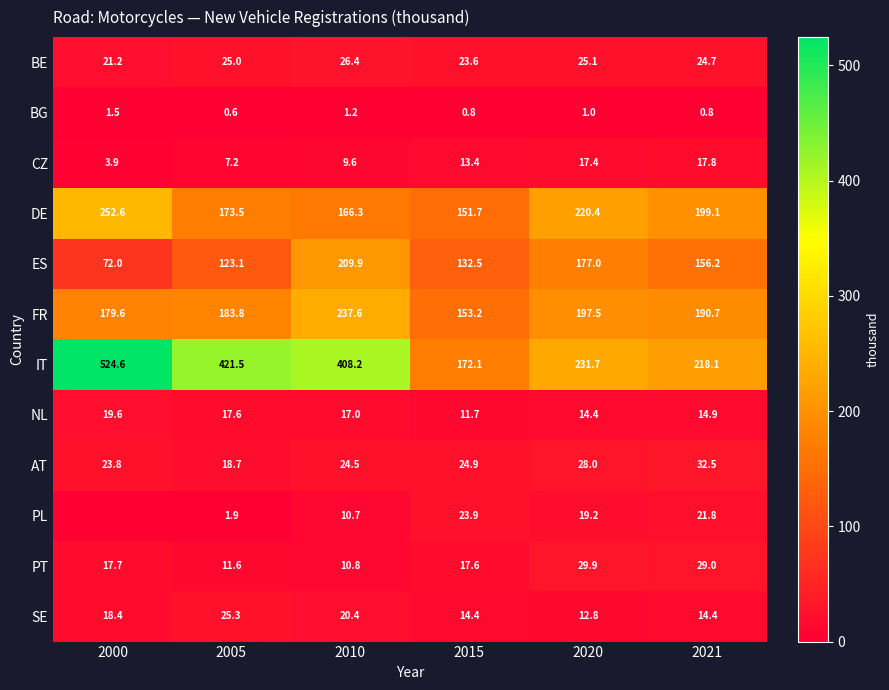

Rank the series at 2015 from lowest to highest value.

BG, NL, CZ, SE, PT, BE, PL, AT, ES, DE, FR, IT